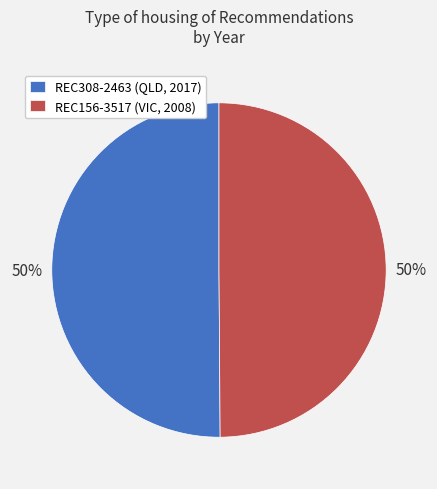

What is the ratio of the value at REC308-2463 (QLD, 2017) to the value at REC156-3517 (VIC, 2008)?

1.0